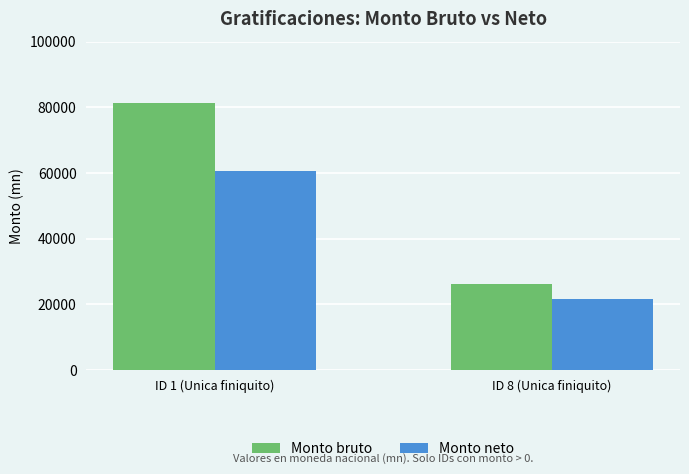

Does the chart contain stacked bars?

No